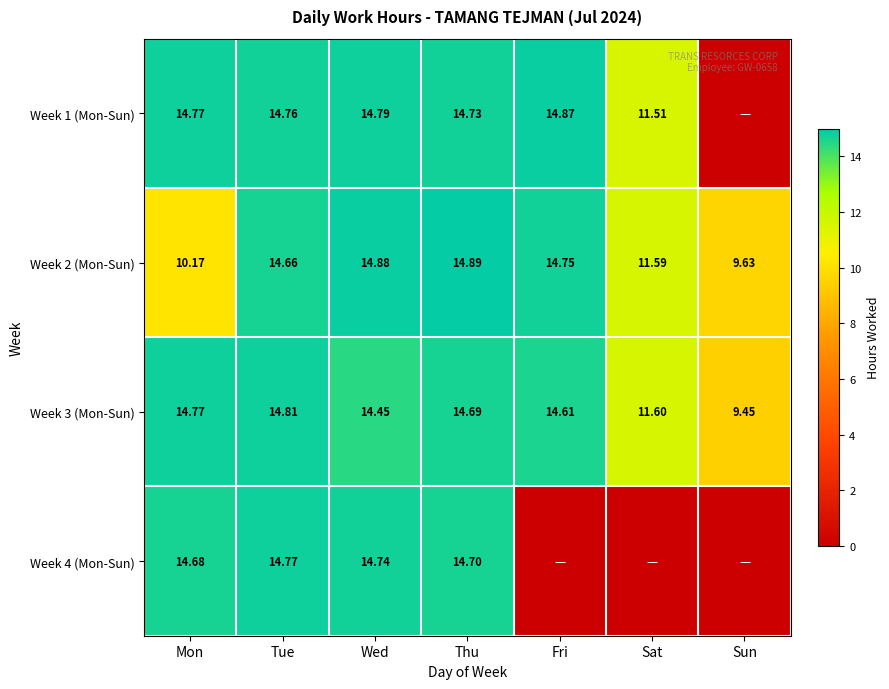

Which category has the highest value in the Week 3 (Mon-Sun) series?

Tue